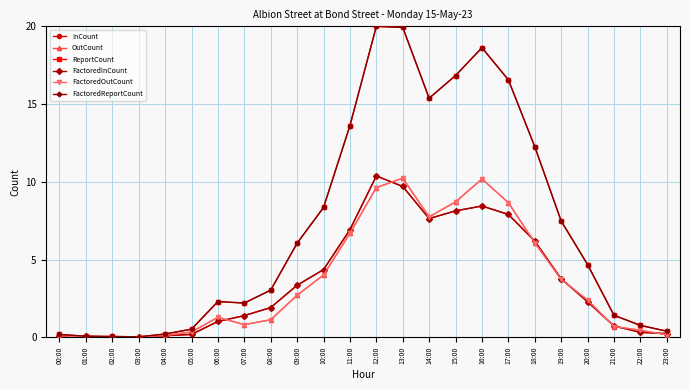

Which series ends up on top after the final intersection of FactoredOutCount and InCount?

InCount